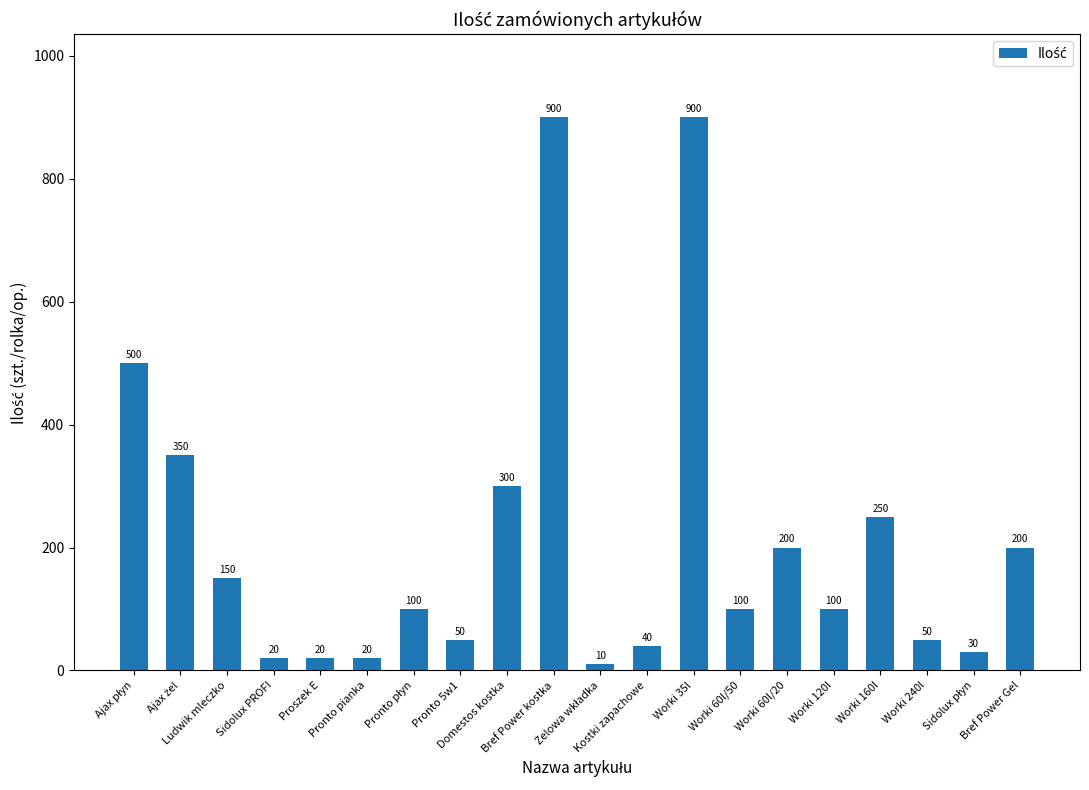

What is the value of the 17th bar from the left?

250